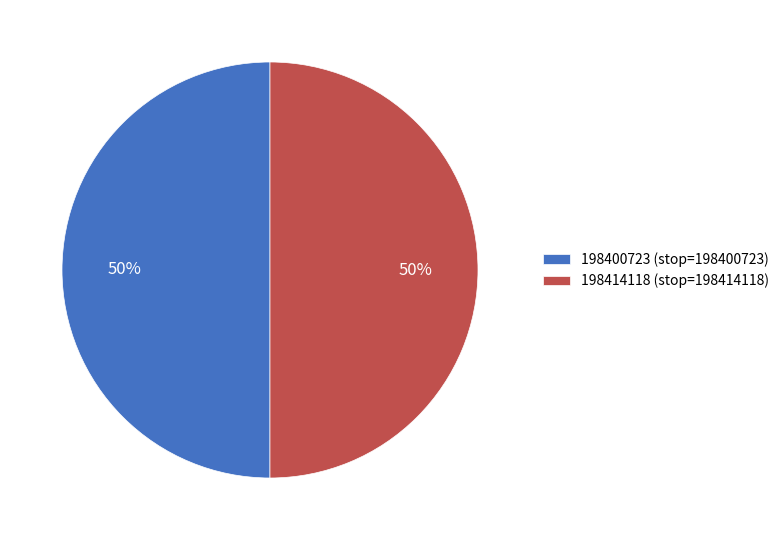

What percentage is the 198400723 slice, to the nearest percent?

50%